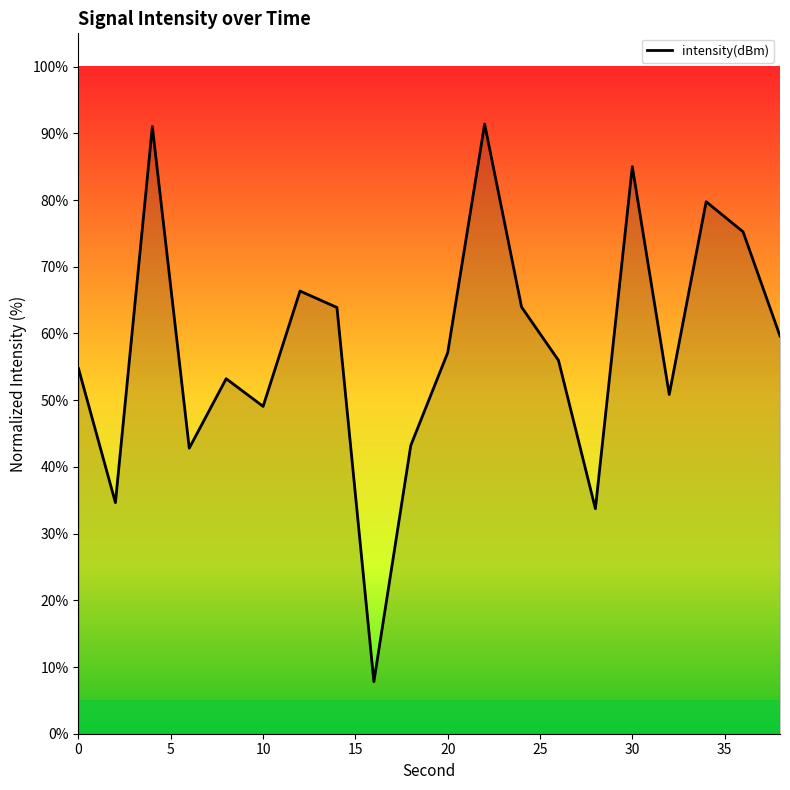

How many lines are shown in the chart?

1